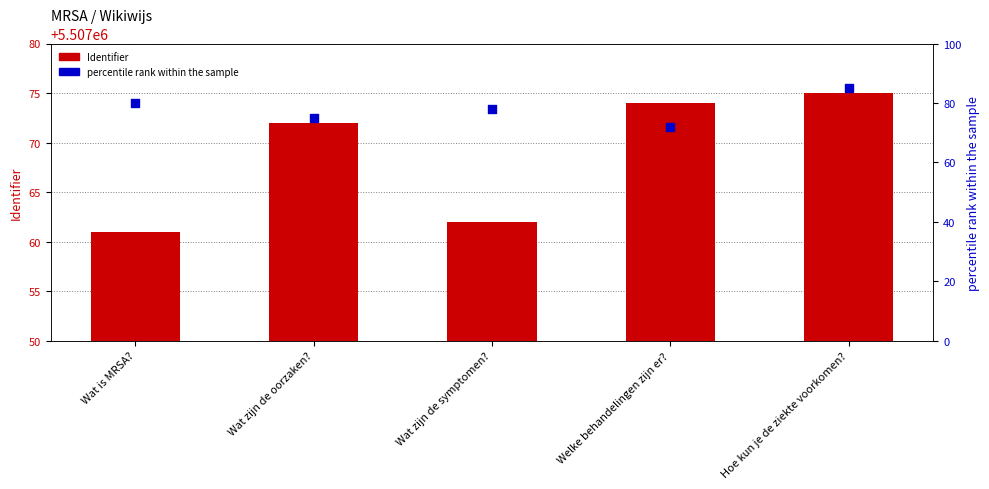

Which series has the largest total across all categories?

Identifier